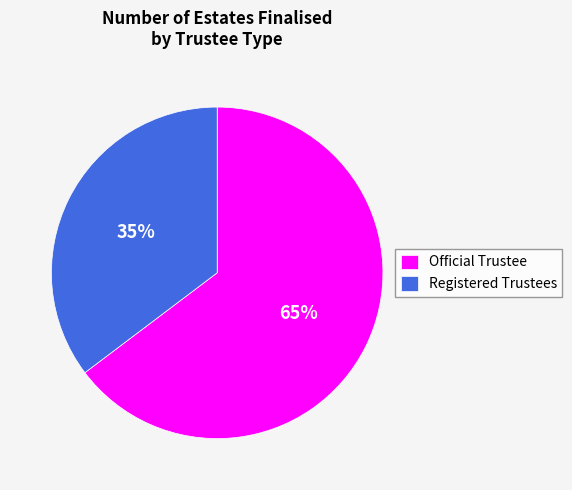

The Official Trustee slice represents 75% of the pie. True or false?

False